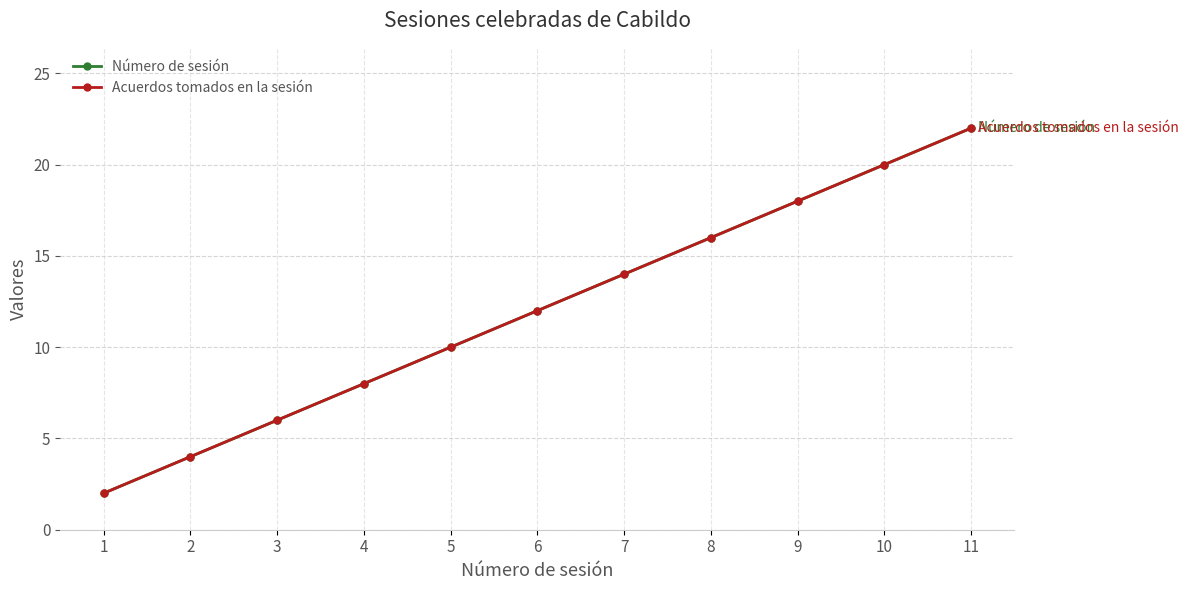

At which label does Acuerdos tomados en la sesión reach its minimum?

1